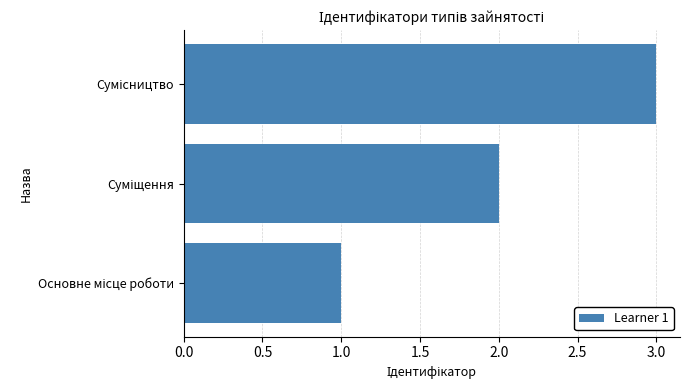

What is the maximum value shown in the chart?

3